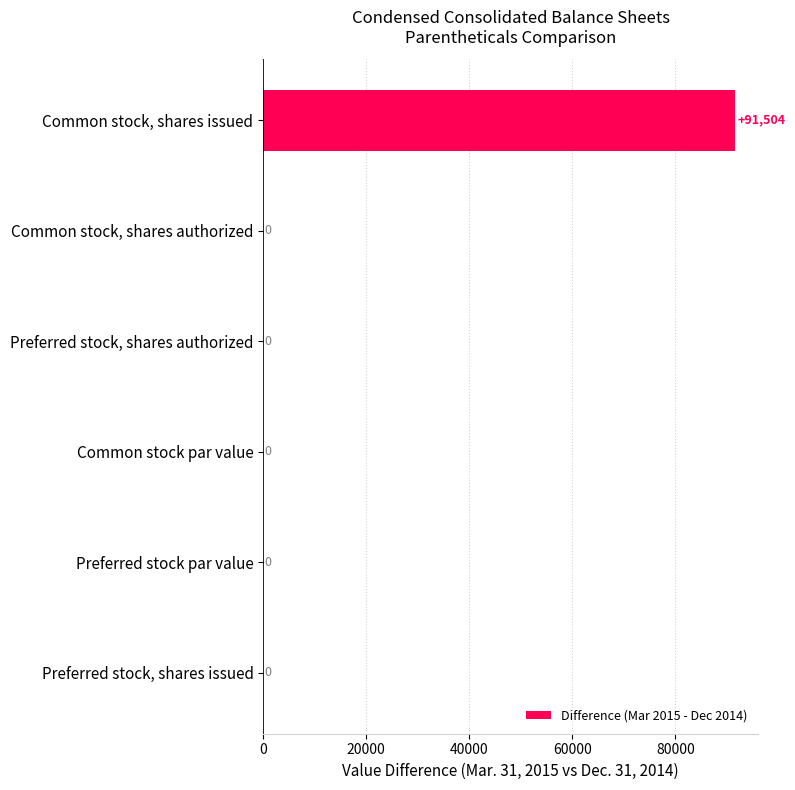

Which category has the highest value across all series?

Common stock, shares issued